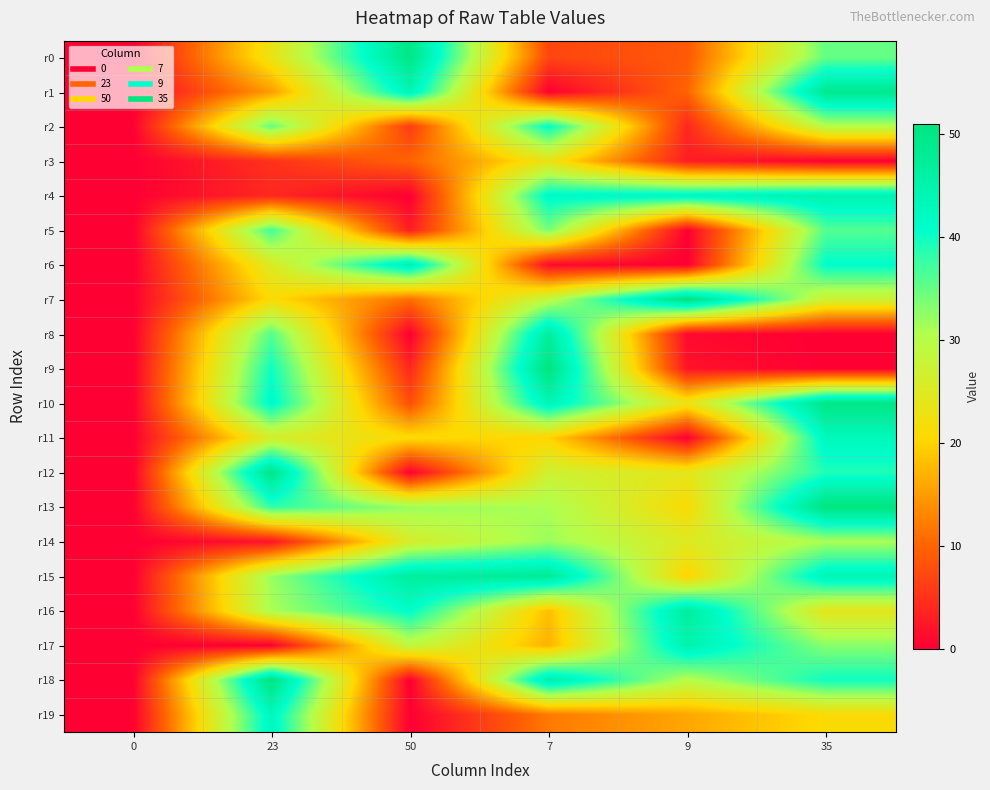

Reading left to right, transcribe all the data shown in this chart.

r0: 0=0	23=23	50=50	7=7	9=9	35=35
r1: 0=0	23=15	50=44	7=0	9=10	35=49
r2: 0=0	23=35	50=6	7=41	9=4	35=30
r3: 0=0	23=5	50=10	7=23	9=3	35=0
r4: 0=0	23=4	50=0	7=42	9=43	35=45
r5: 0=0	23=37	50=3	7=34	9=0	35=36
r6: 0=0	23=25	50=45	7=1	9=0	35=41
r7: 0=0	23=21	50=11	7=29	9=51	35=27
r8: 0=0	23=36	50=0	7=47	9=1	35=0
r9: 0=0	23=40	50=4	7=51	9=2	35=0
r10: 0=0	23=42	50=8	7=44	9=23	35=50
r11: 0=0	23=26	50=21	7=20	9=0	35=43
r12: 0=0	23=50	50=0	7=27	9=24	35=39
r13: 0=0	23=38	50=32	7=31	9=21	35=51
r14: 0=0	23=2	50=26	7=32	9=25	35=31
r15: 0=0	23=32	50=47	7=48	9=20	35=44
r16: 0=0	23=31	50=41	7=18	9=47	35=24
r17: 0=0	23=0	50=29	7=17	9=45	35=33
r18: 0=0	23=51	50=0	7=46	9=30	35=40
r19: 0=0	23=43	50=0	7=12	9=16	35=21